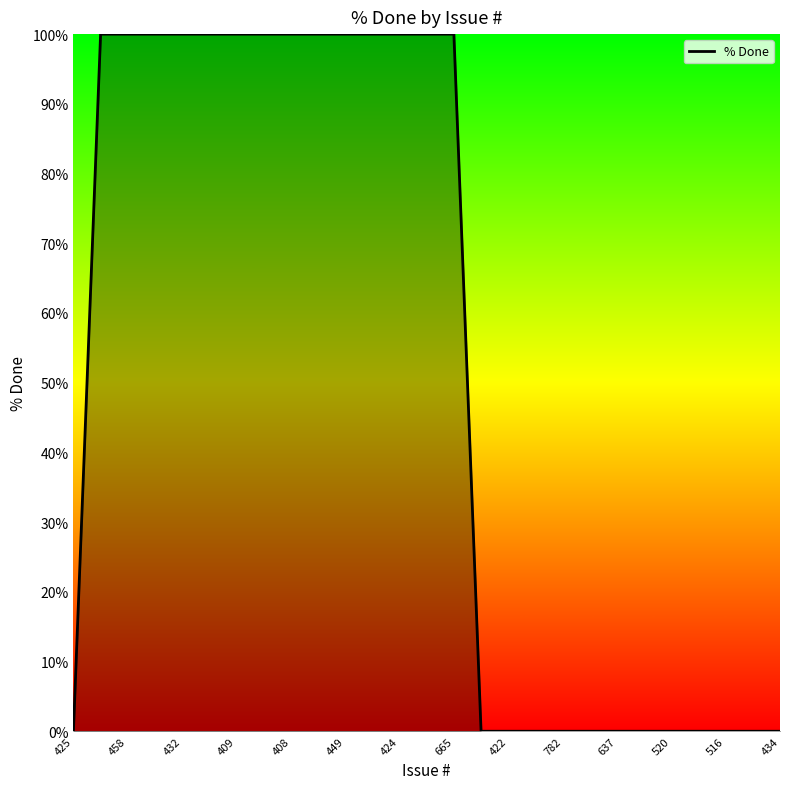

Reading left to right, what are all the values shown in this chart?

0	100	100	100	100	100	100	100	100	100	100	100	100	100	100	0	0	0	0	0	0	0	0	0	0	0	0